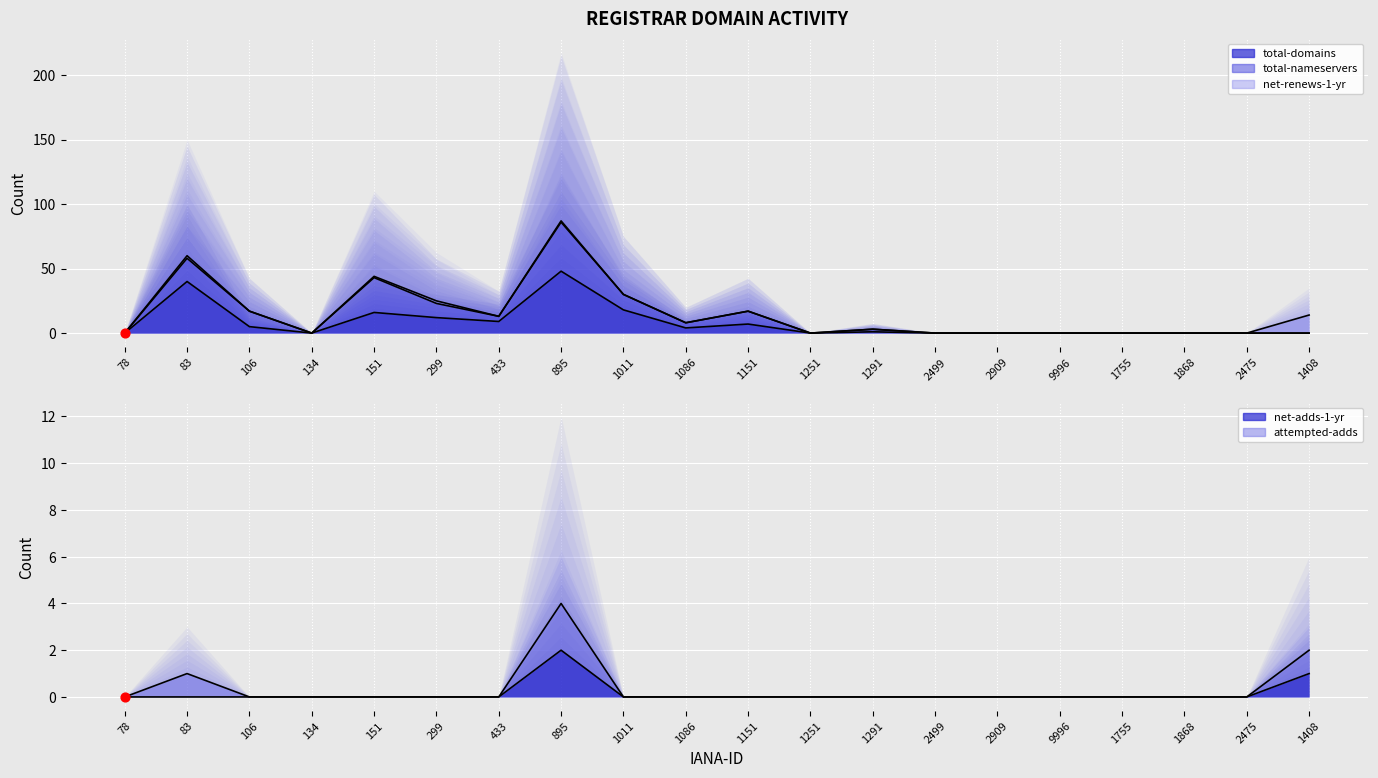

Which series has the largest total across all categories?

total-domains